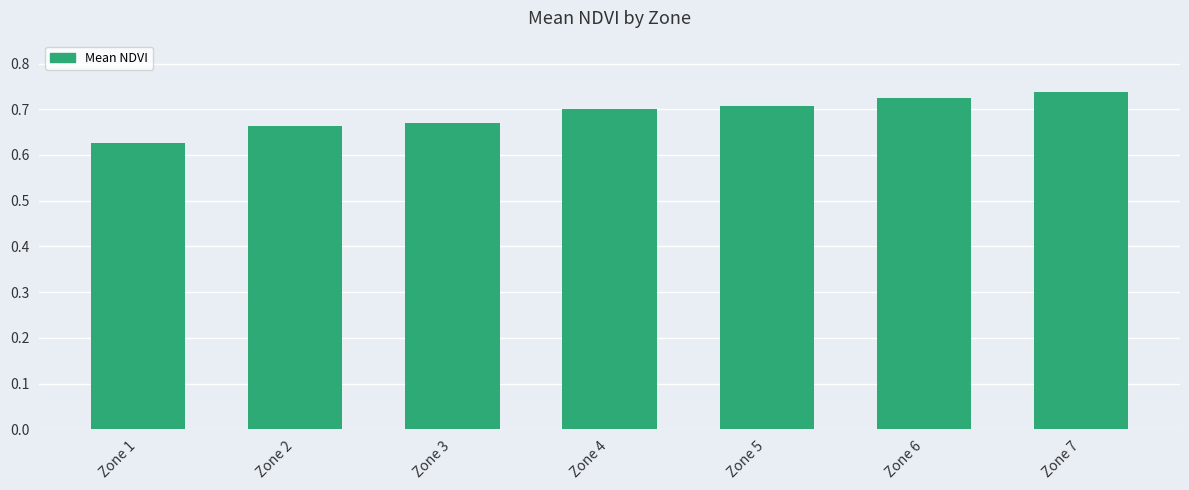

List the labels in order of value, smallest first.

Zone 1, Zone 2, Zone 3, Zone 4, Zone 5, Zone 6, Zone 7